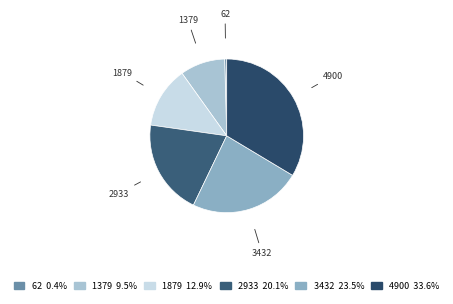

Rank the categories by value from lowest to highest.

62, 1379, 1879, 2933, 3432, 4900